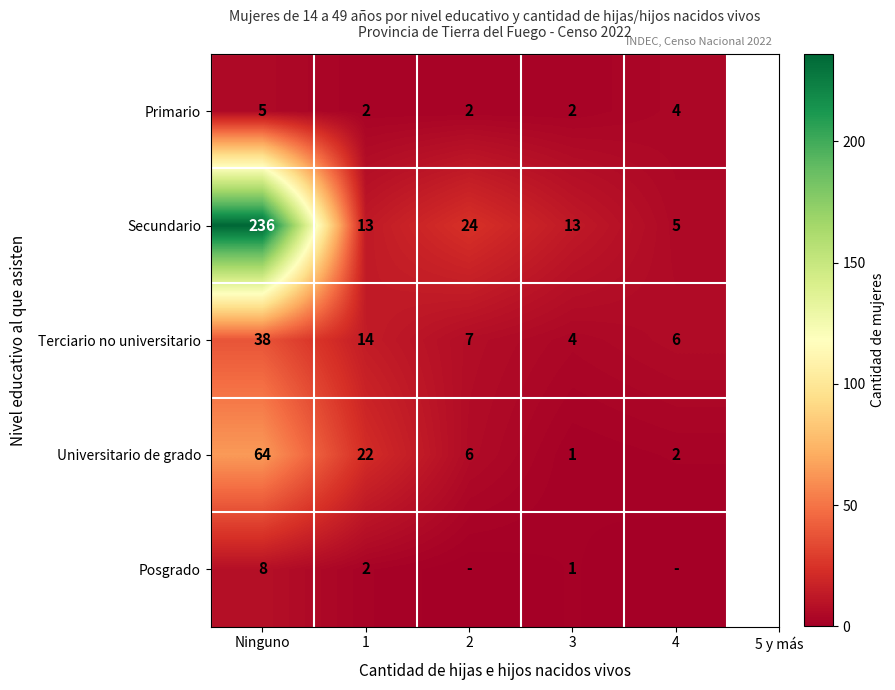

What is the average value of the Universitario de grado series?

19